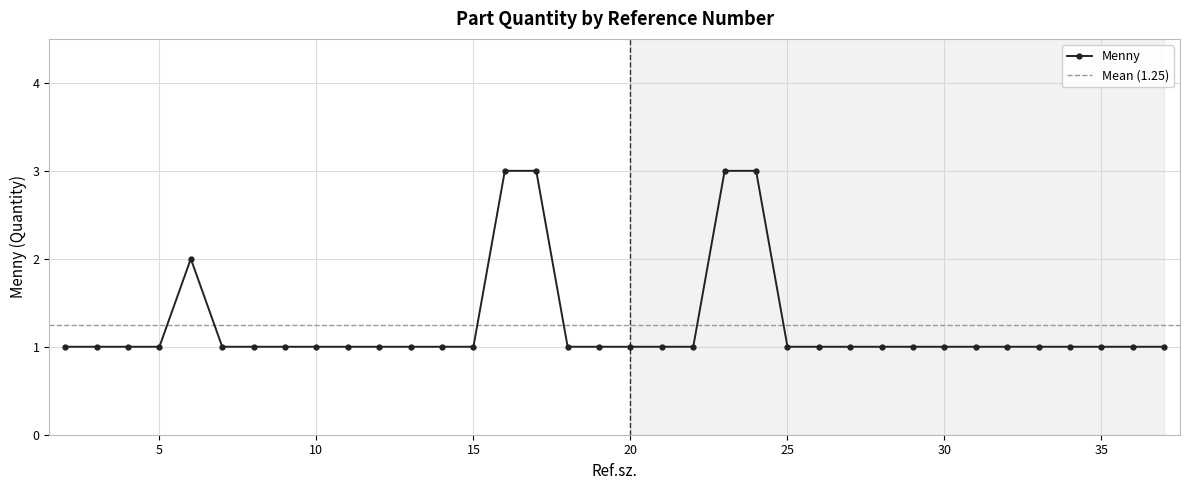

What is the approximate value at 17?

3